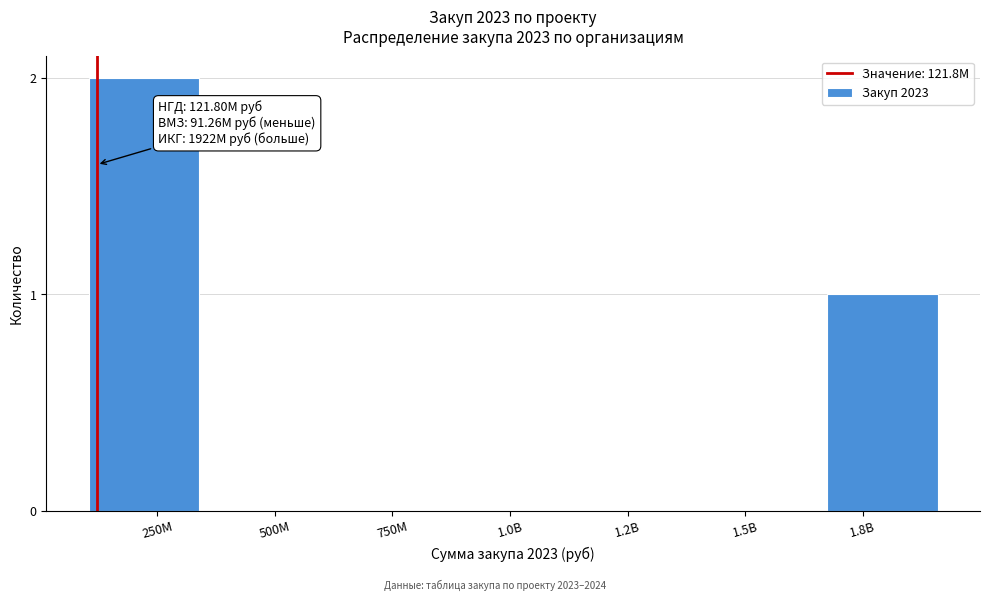

Reading left to right, what are all the values shown in this chart?

250M=2	500M=0	750M=0	1.0B=0	1.2B=0	1.5B=0	1.8B=1